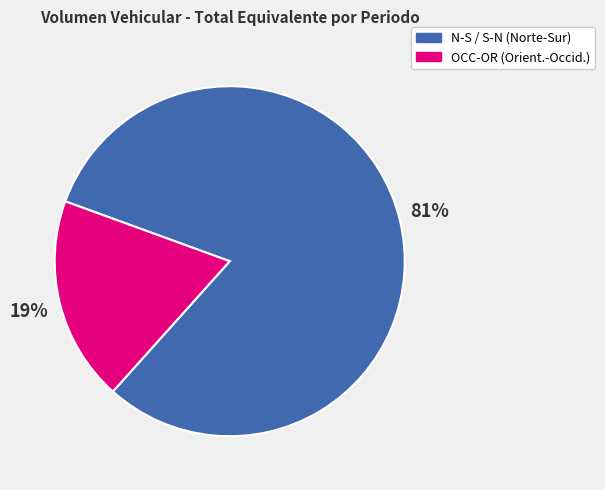

How many segments does this pie chart have?

2